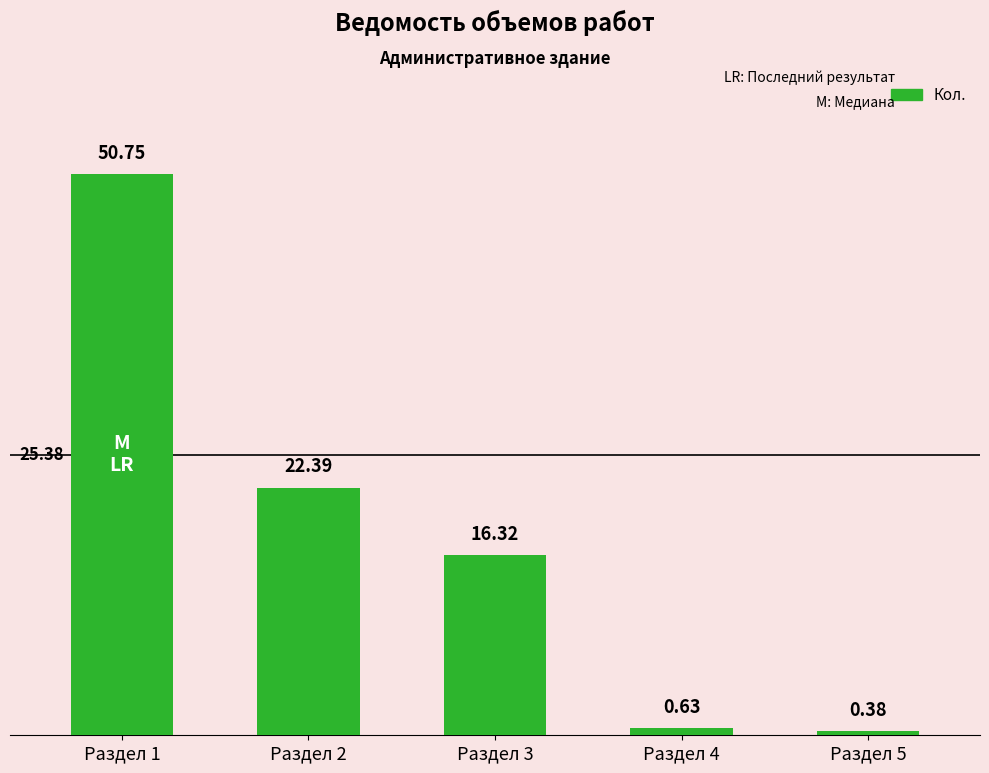

The value at Раздел 1 is 11.1. True or false?

False